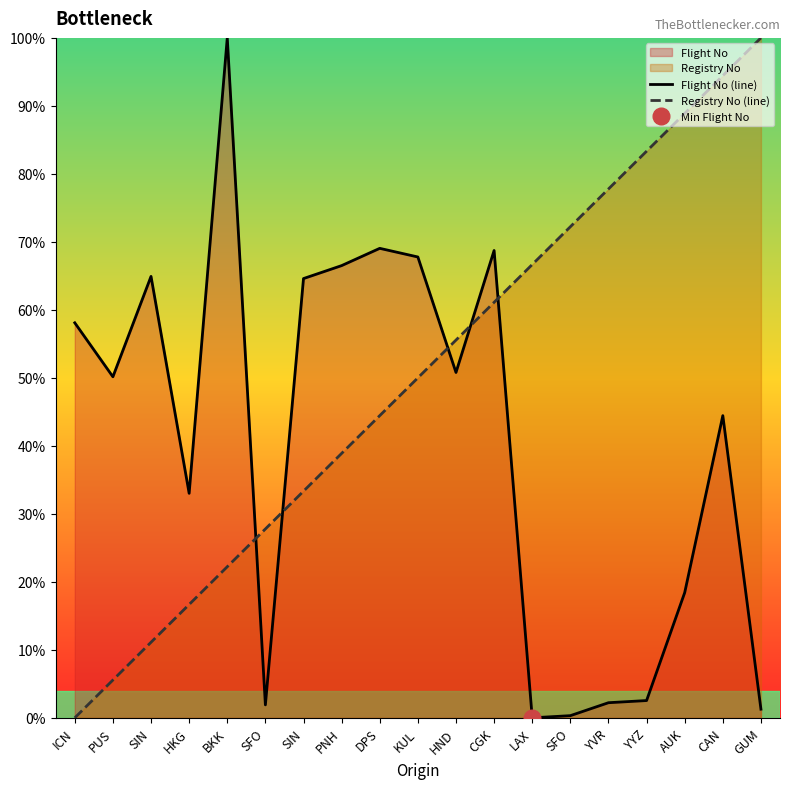

Is the value of Flight No (line) at SIN greater than the value of Registry No (line) at HKG?

Yes